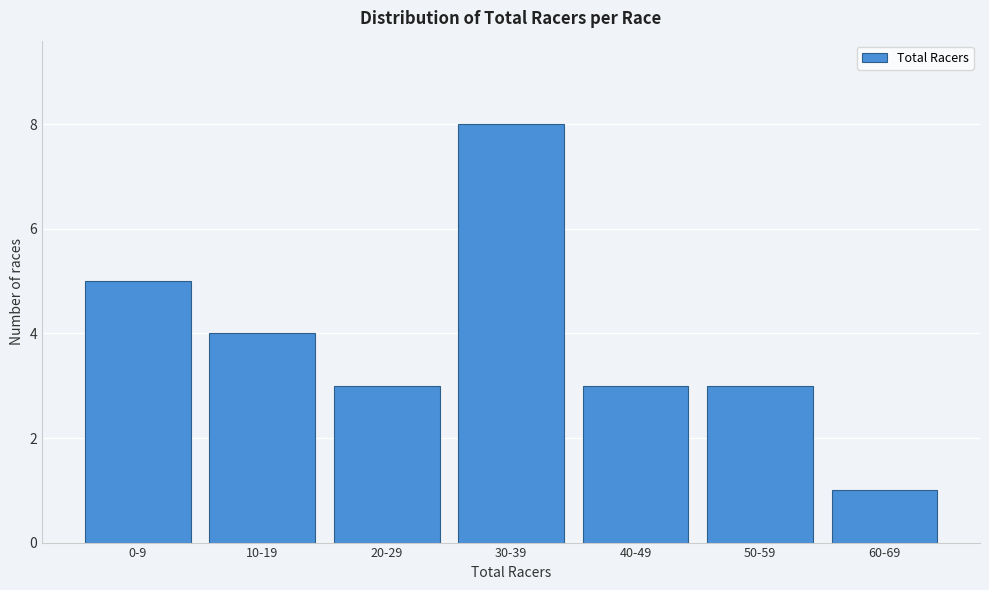

Reading right to left, extract all data points from this chart.

60-69=1	50-59=3	40-49=3	30-39=8	20-29=3	10-19=4	0-9=5